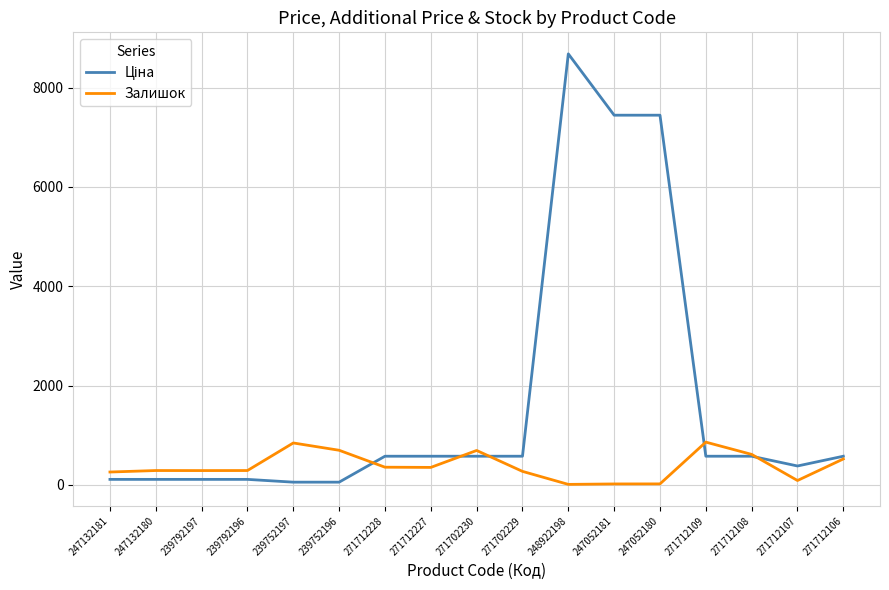

At which category is the sum across all series the highest?

248922198